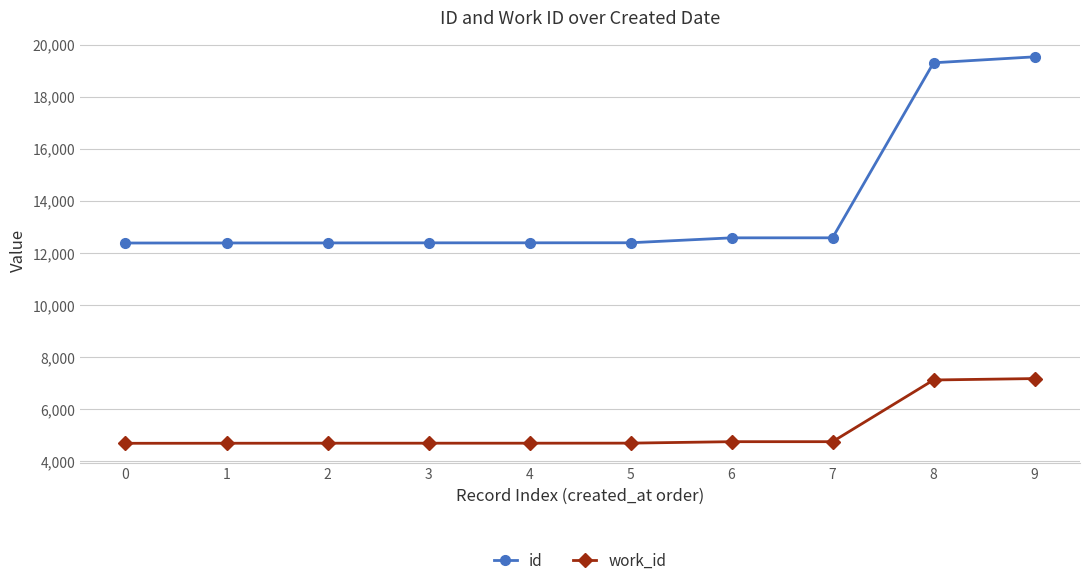

How many lines are shown in the chart?

2